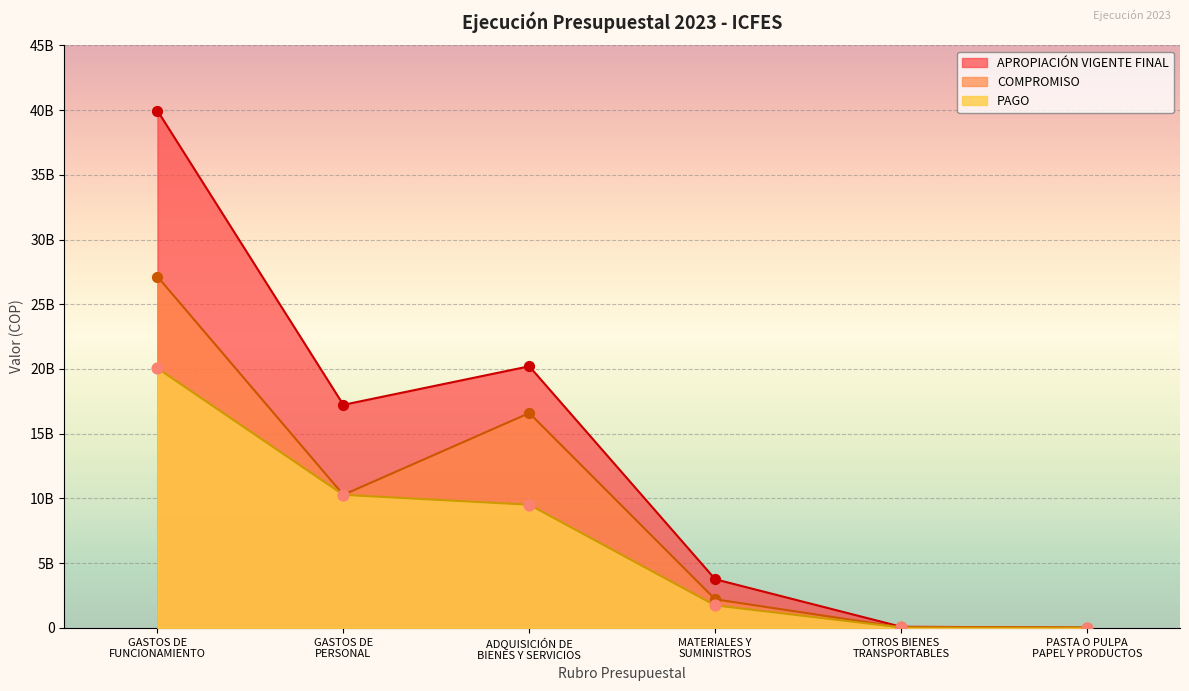

Which series has the largest Y range (max minus min)?

APROPIACIÓN VIGENTE FINAL